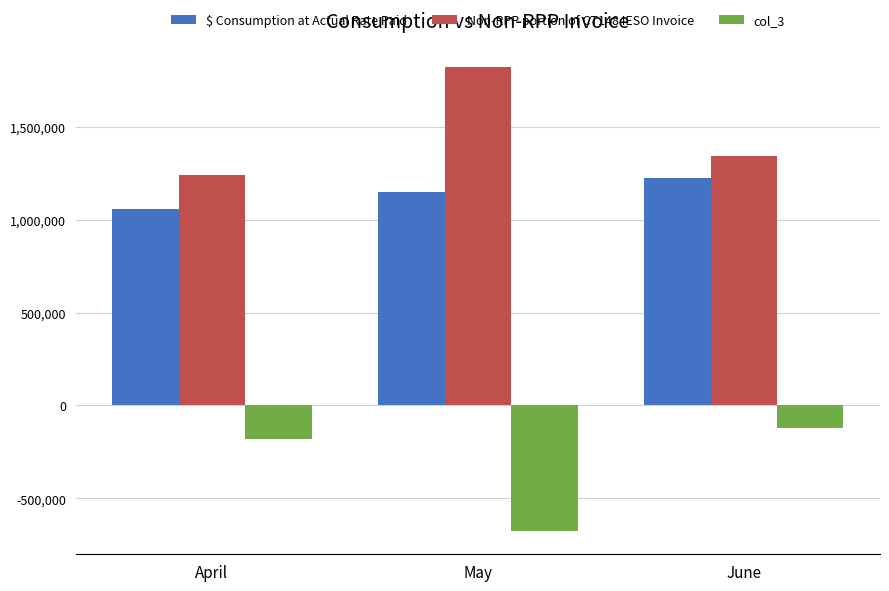

What is the value of the $ Consumption at Actual Rate Paid bar at the 1st from the left?

1061341.0